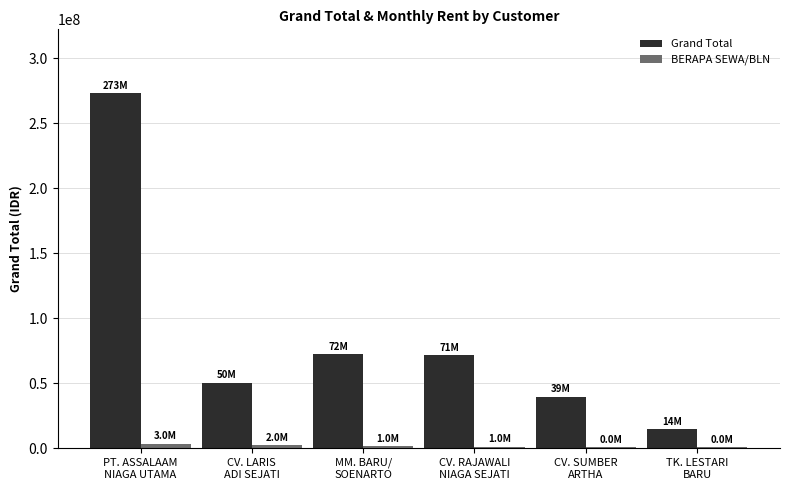

What value does the Grand Total series have at CV. RAJAWALI
NIAGA SEJATI, to the nearest 100?

71383100